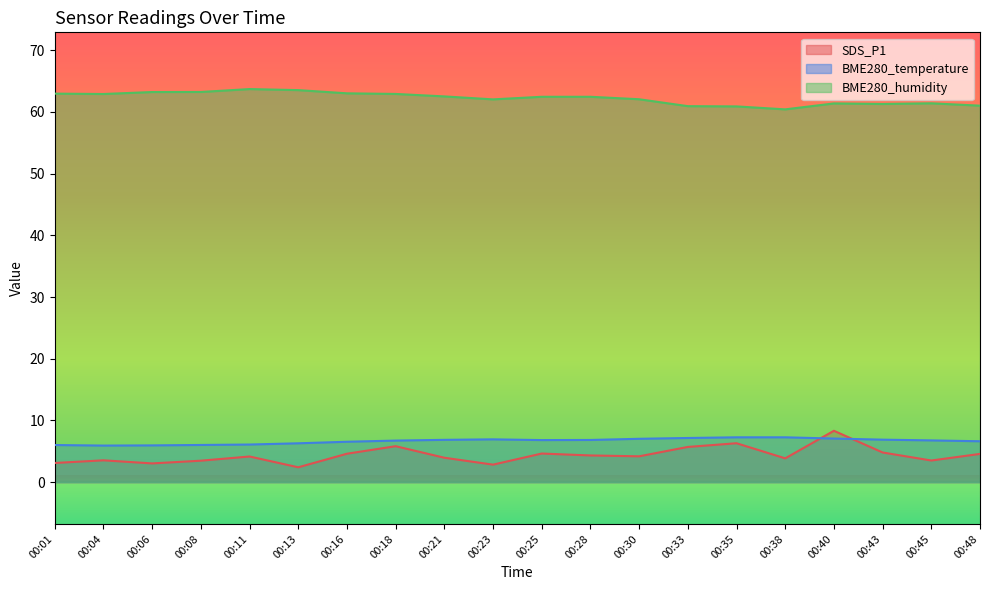

Which has a higher value, 00:43 or 00:08?

00:43